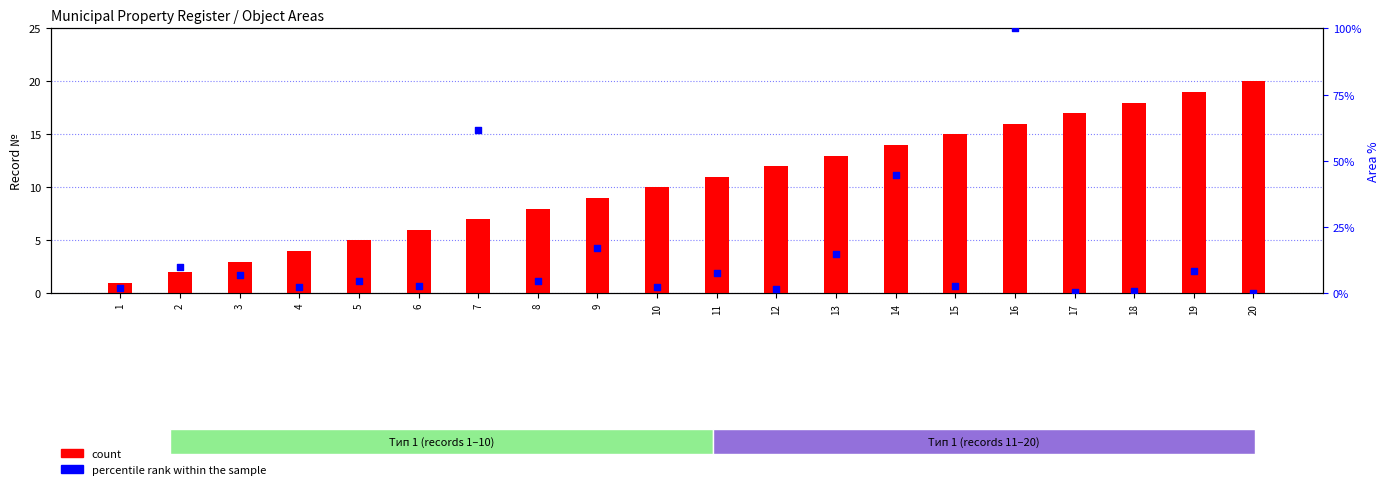

At which category is the sum across all series the highest?

16